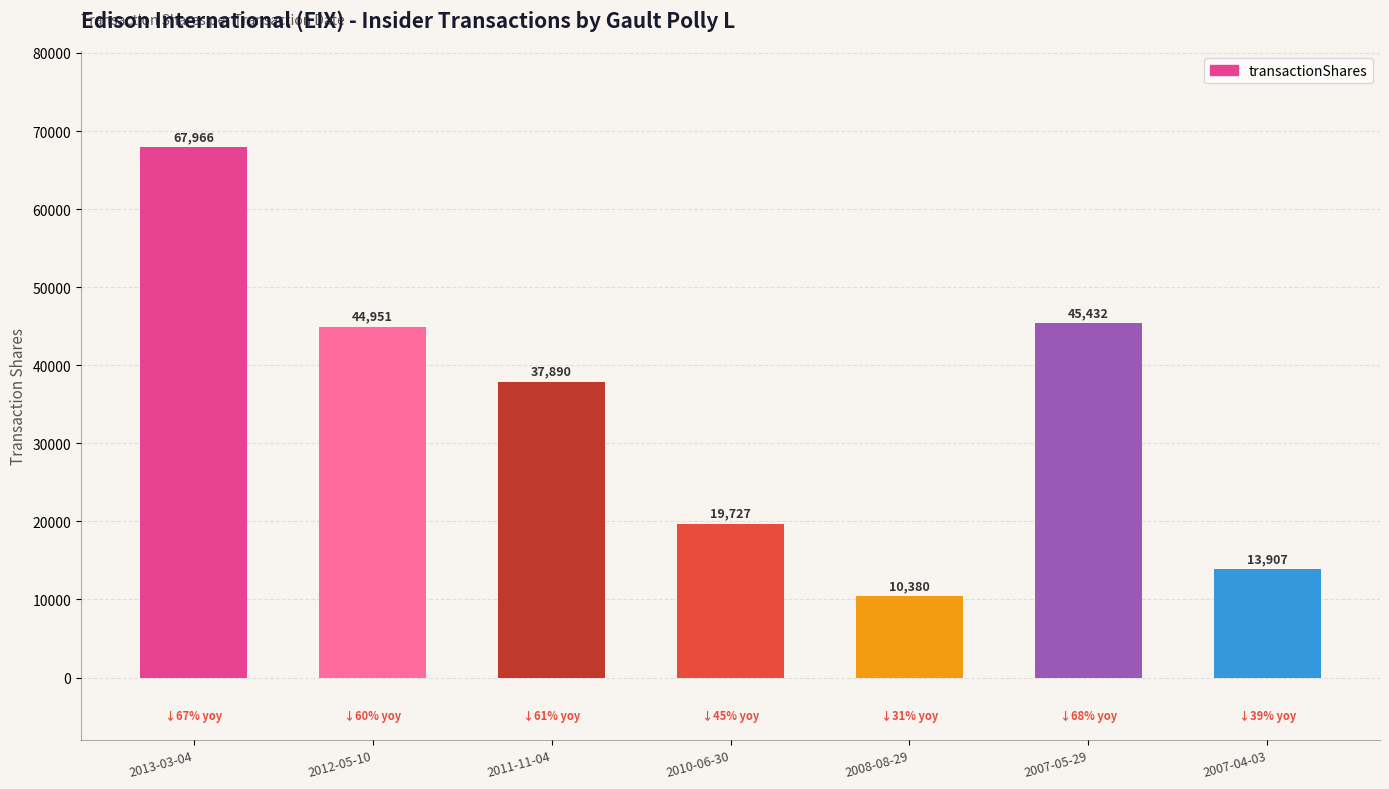

How many values are below 37890?

3